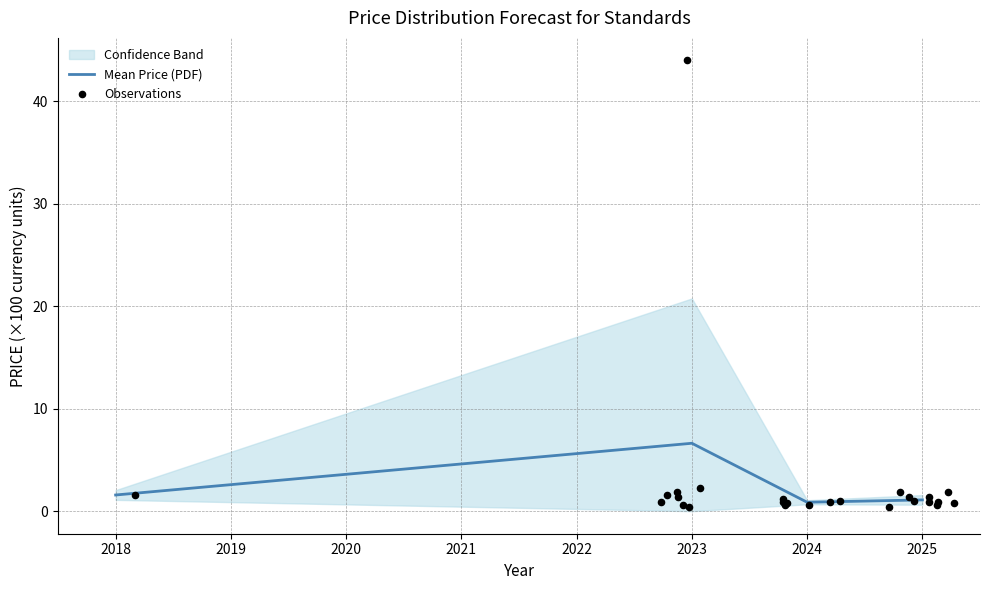

At which category does Mean Price (PDF) reach its first local valley?

2024